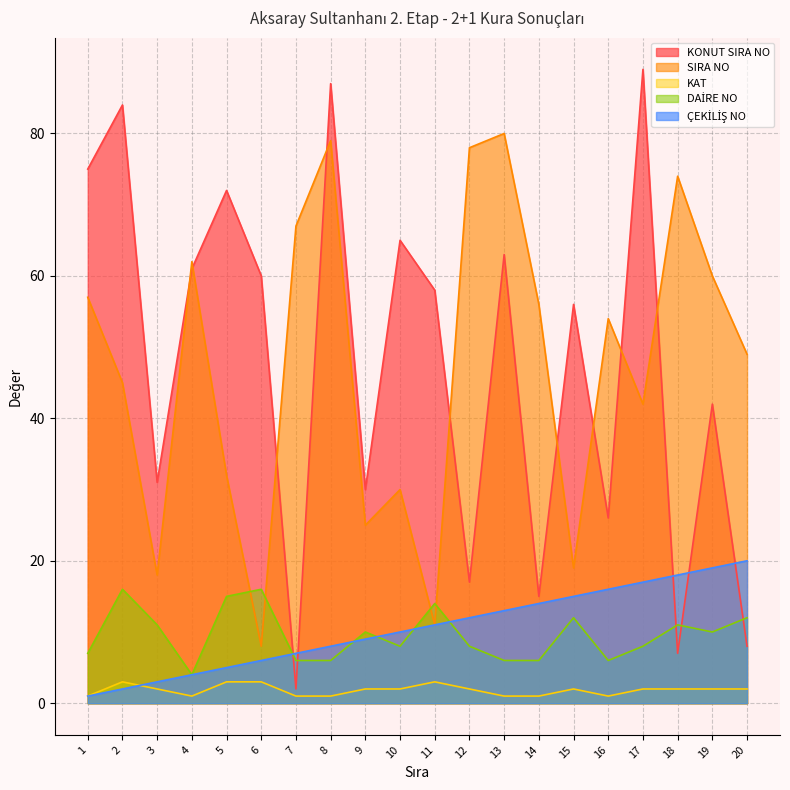

List the series in order of their peak value, highest first.

KONUT SIRA NO, SIRA NO, ÇEKİLİŞ NO, DAİRE NO, KAT